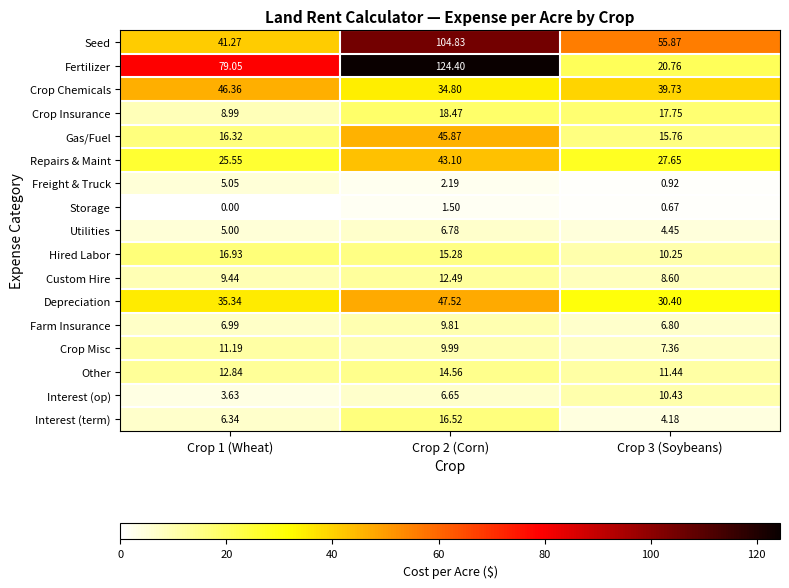

Rank the series at Crop 2 (Corn) from highest to lowest value.

Fertilizer, Seed, Depreciation, Gas/Fuel, Repairs & Maint, Crop Chemicals, Crop Insurance, Interest (term), Hired Labor, Other, Custom Hire, Crop Misc, Farm Insurance, Utilities, Interest (op), Freight & Truck, Storage